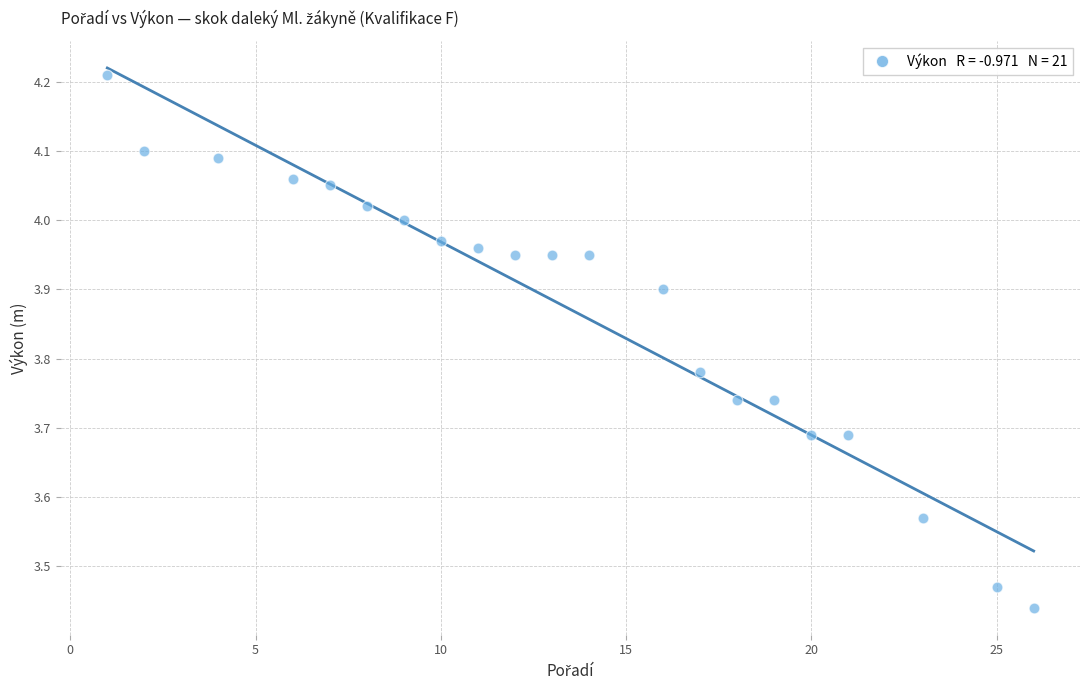

What is the range of Y values (max minus min)?

0.8